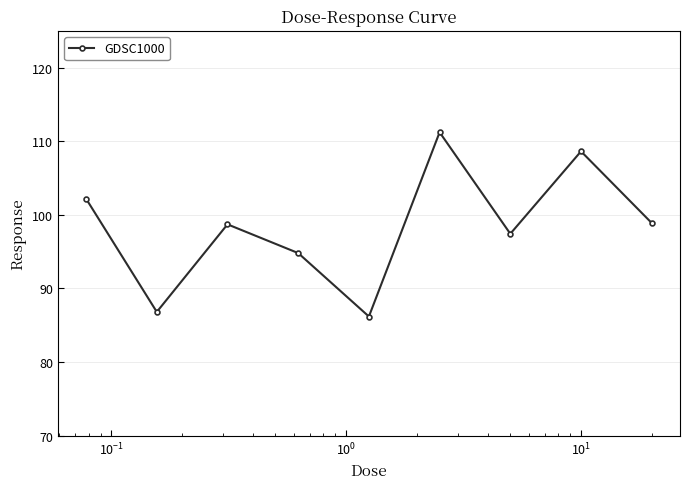

What is the greatest value displayed?

111.2